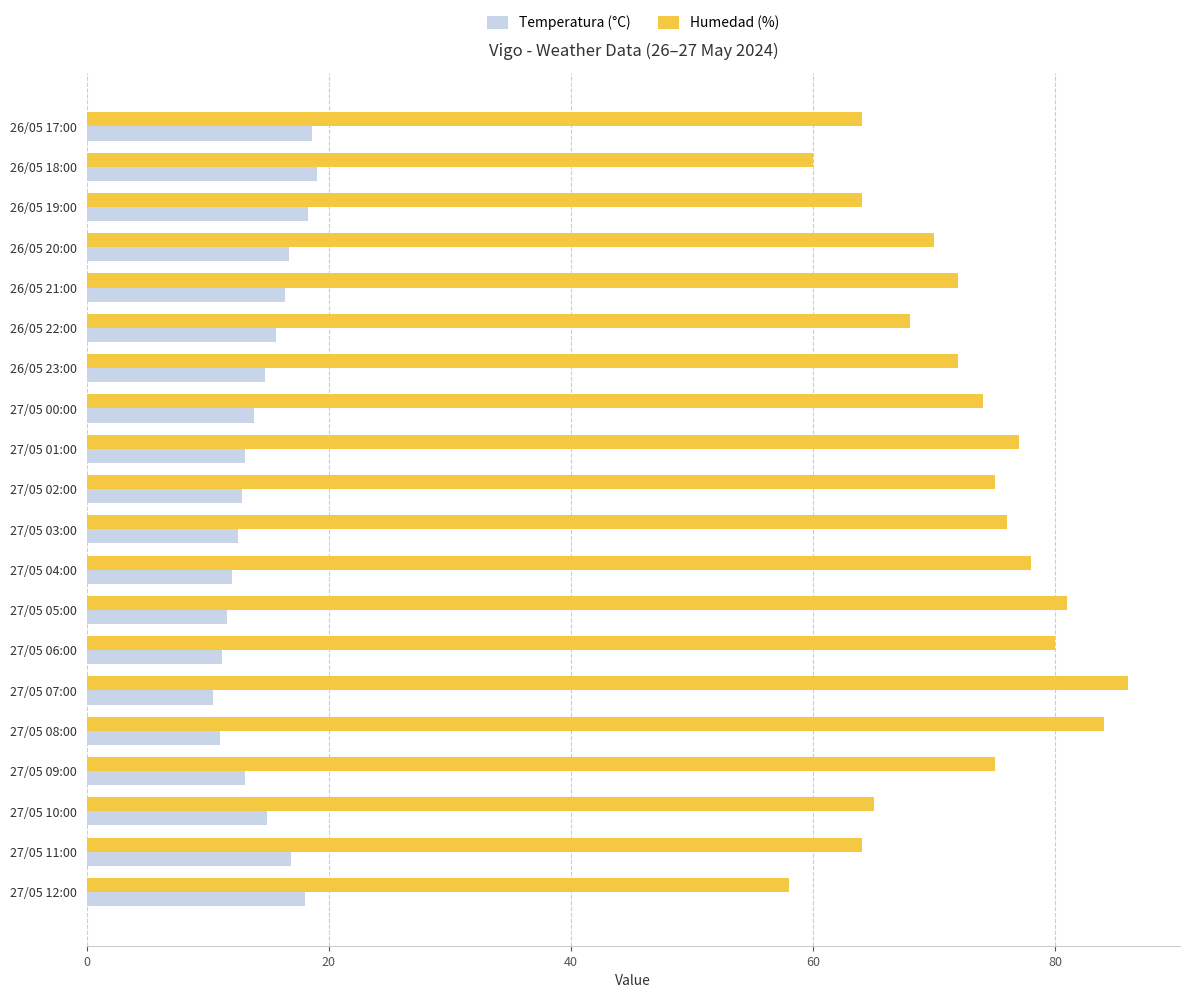

Rank the series by their maximum value, from highest to lowest.

Humedad (%), Temperatura (°C)